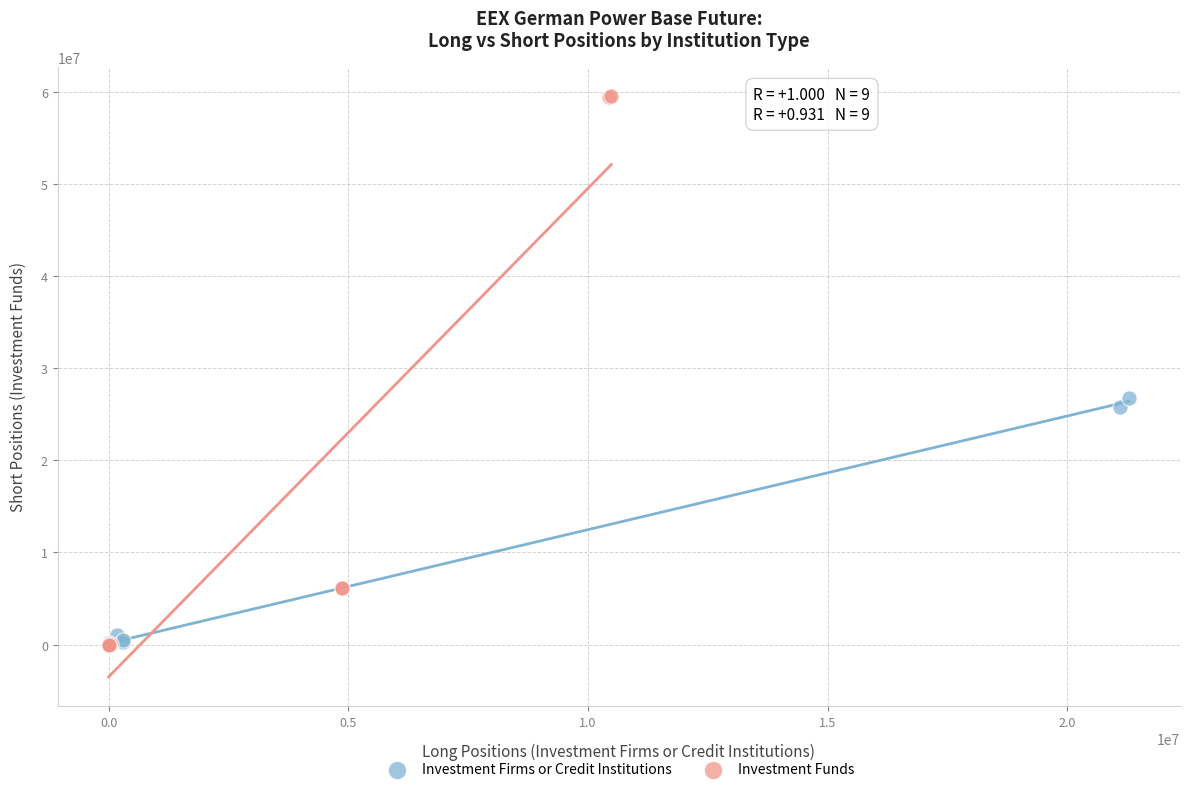

Which series contains the highest Y value?

Investment Funds